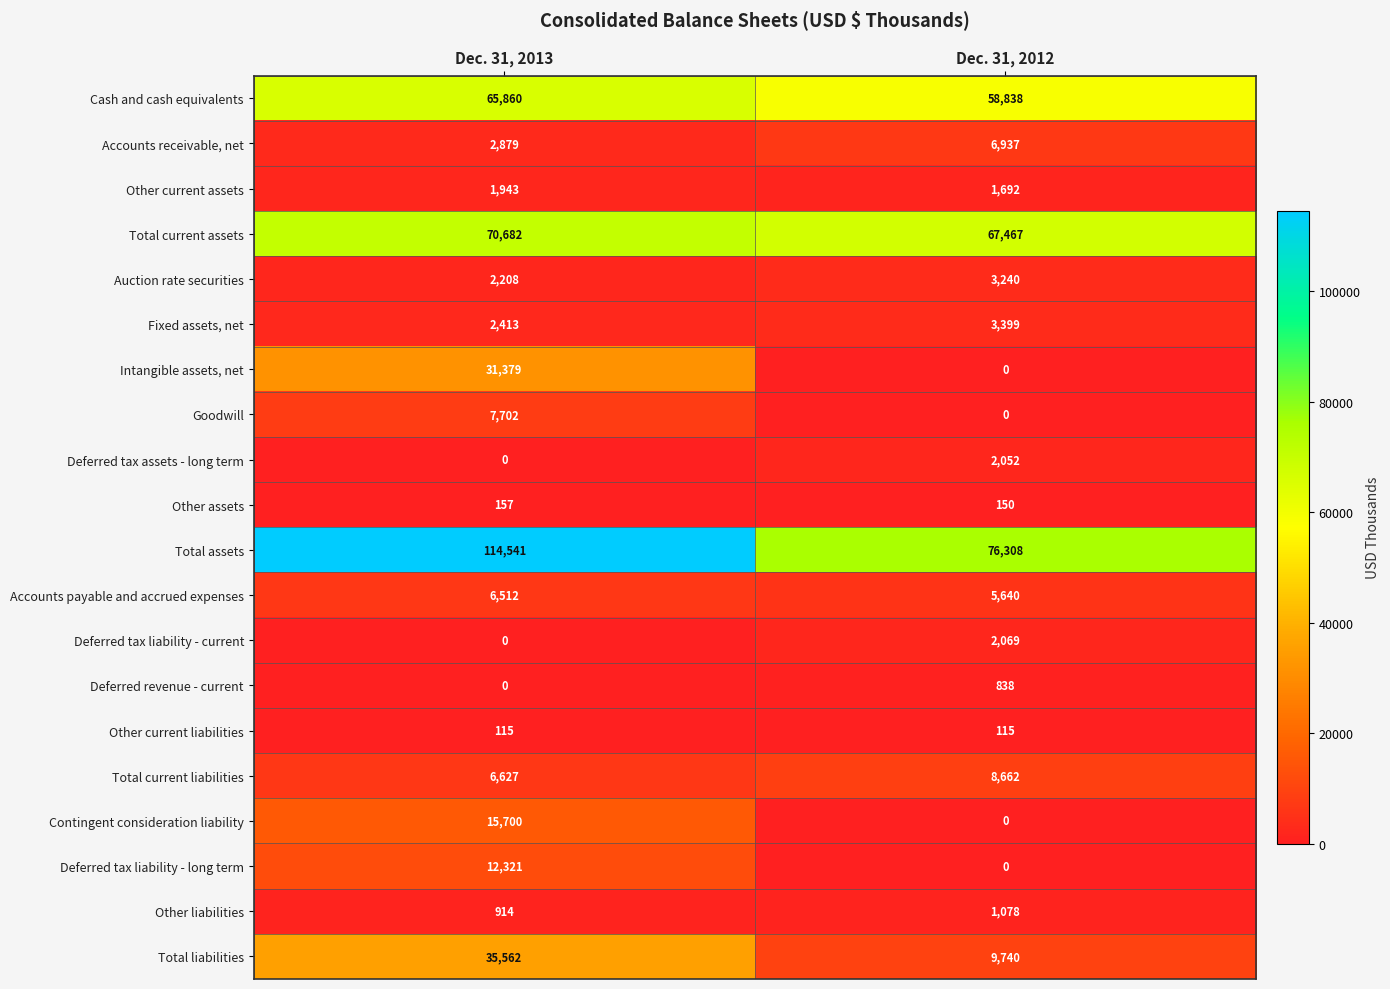

Between Dec. 31, 2013 and Dec. 31, 2012, which series saw the biggest shift?

Total assets